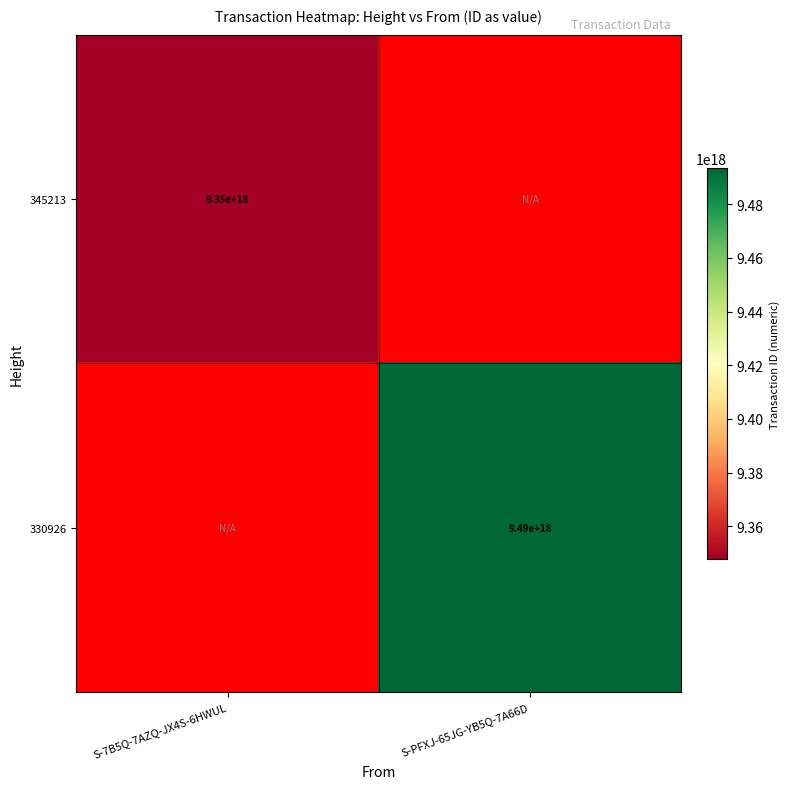

Count the number of data series in this chart.

2